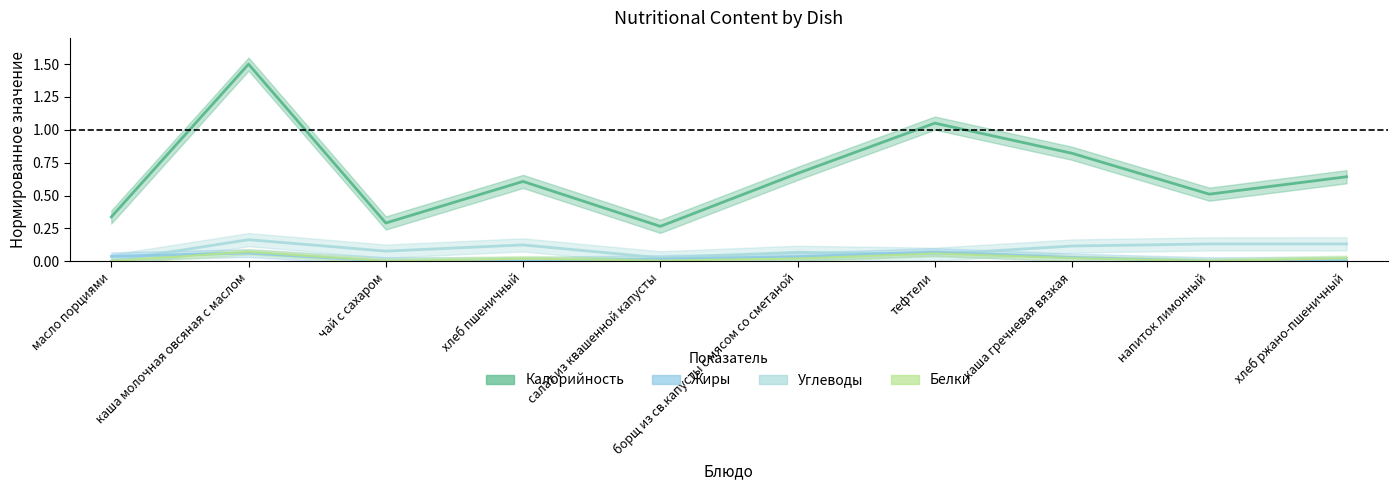

Reading left to right, list all the values displayed in this chart.

Калорийность: масло порциями=0.3	каша молочная овсяная с маслом=1.5	чай с сахаром=0.3	хлеб пшеничный=0.6	салат из квашенной капусты=0.3	борщ из св.капусты с мясом со сметаной=0.7	тефтели=1.1	каша гречневая вязкая=0.8	напиток лимонный=0.5	хлеб ржано-пшеничный=0.6
Углеводы: масло порциями=0.0	каша молочная овсяная с маслом=0.2	чай с сахаром=0.1	хлеб пшеничный=0.1	салат из квашенной капусты=0.0	борщ из св.капусты с мясом со сметаной=0.1	тефтели=0.1	каша гречневая вязкая=0.1	напиток лимонный=0.1	хлеб ржано-пшеничный=0.1
Жиры: масло порциями=0.0	каша молочная овсяная с маслом=0.1	чай с сахаром=0.0	хлеб пшеничный=0.0	салат из квашенной капусты=0.0	борщ из св.капусты с мясом со сметаной=0.0	тефтели=0.1	каша гречневая вязкая=0.0	напиток лимонный=0.0	хлеб ржано-пшеничный=0.0
Белки: масло порциями=0.0	каша молочная овсяная с маслом=0.1	чай с сахаром=0.0	хлеб пшеничный=0.0	салат из квашенной капусты=0.0	борщ из св.капусты с мясом со сметаной=0.0	тефтели=0.1	каша гречневая вязкая=0.0	напиток лимонный=0.0	хлеб ржано-пшеничный=0.0